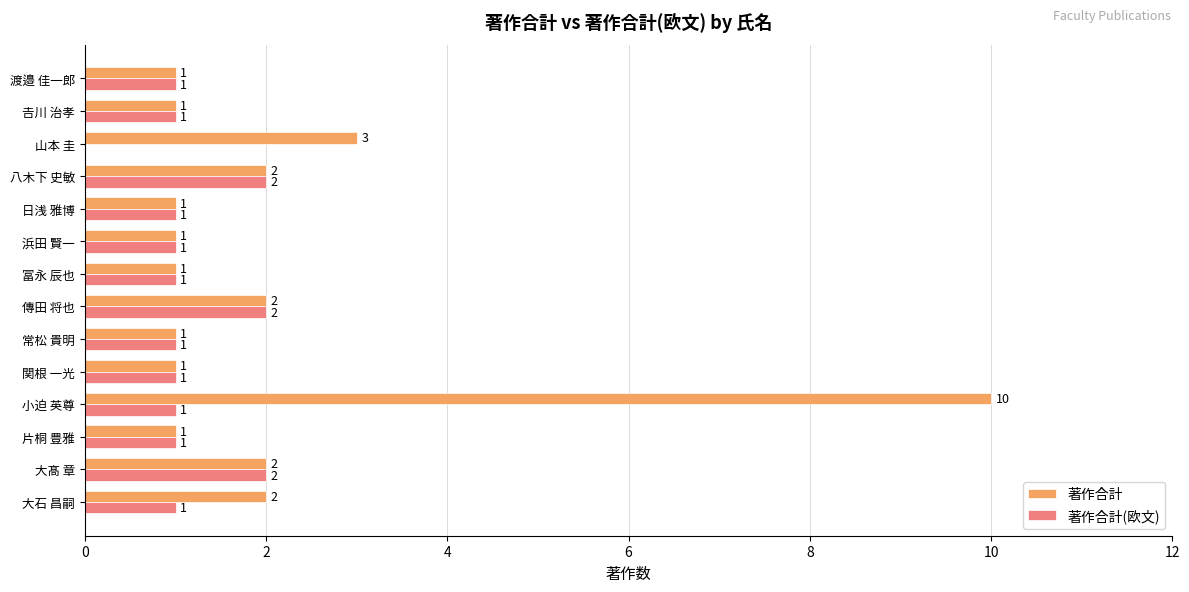

Is it true that 著作合計 equals 1 at 関根 一光?

True